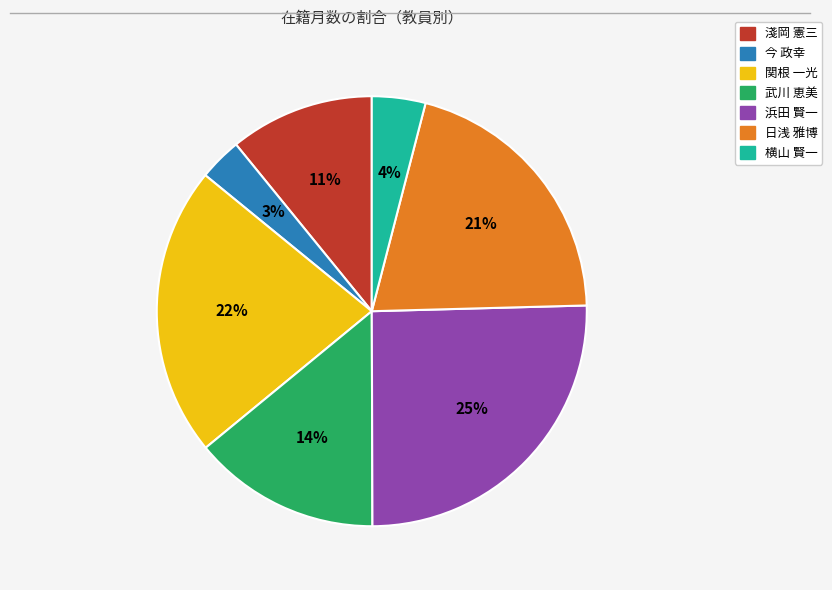

Which category has the biggest portion of the pie?

浜田 賢一